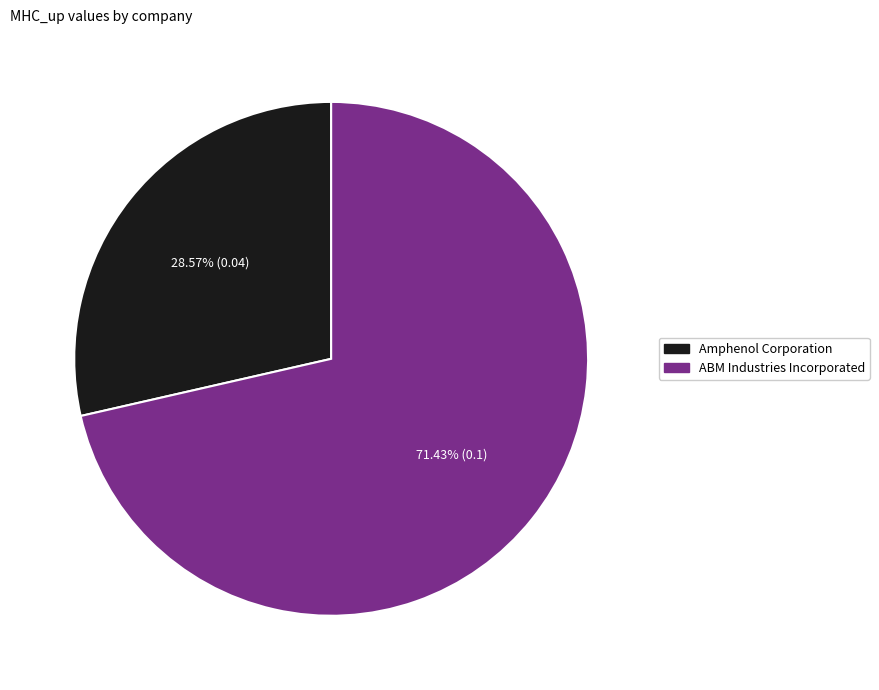

What percentage do ABM Industries Incorporated and Amphenol Corporation together represent?

100.0%